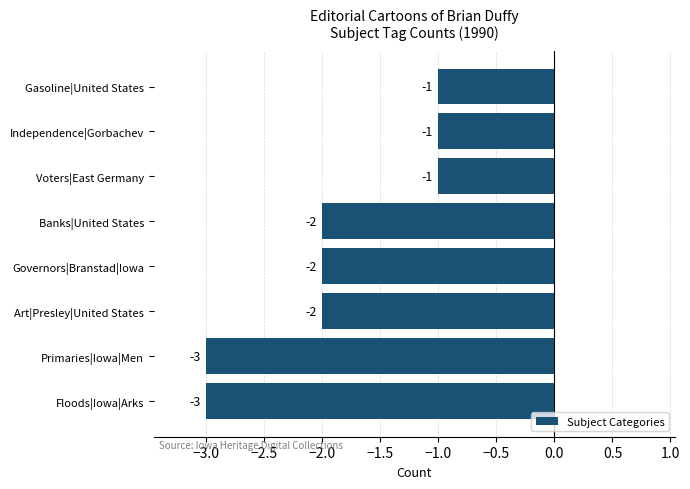

Count the values in the range -2 to -1.

6